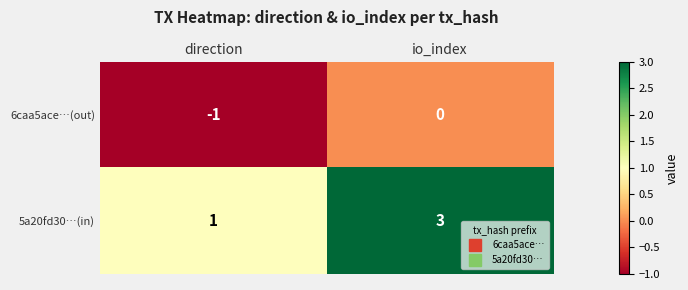

What is the spread (max minus min) of values at io_index?

3